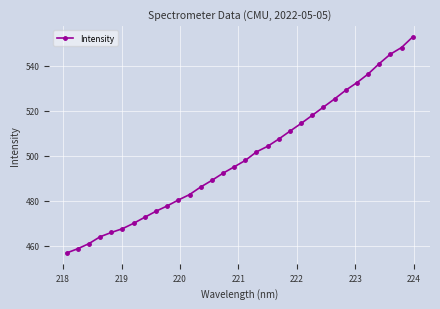

What is the sum of all values?

15982.4